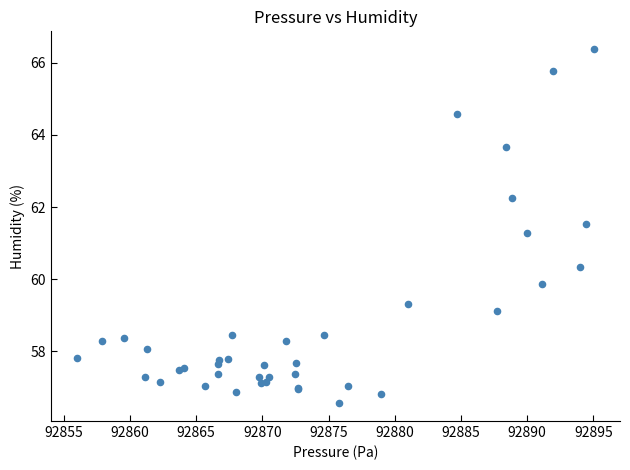

What Y value in the scatter plot is closest to 61?

61.3